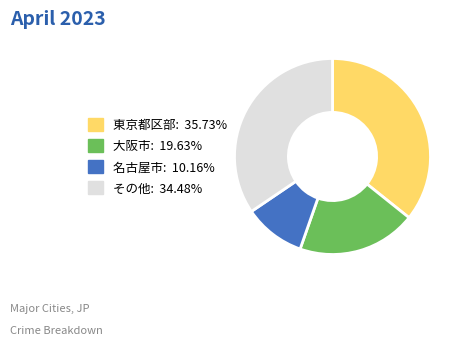

Is there any slice that represents more than half of the pie?

No